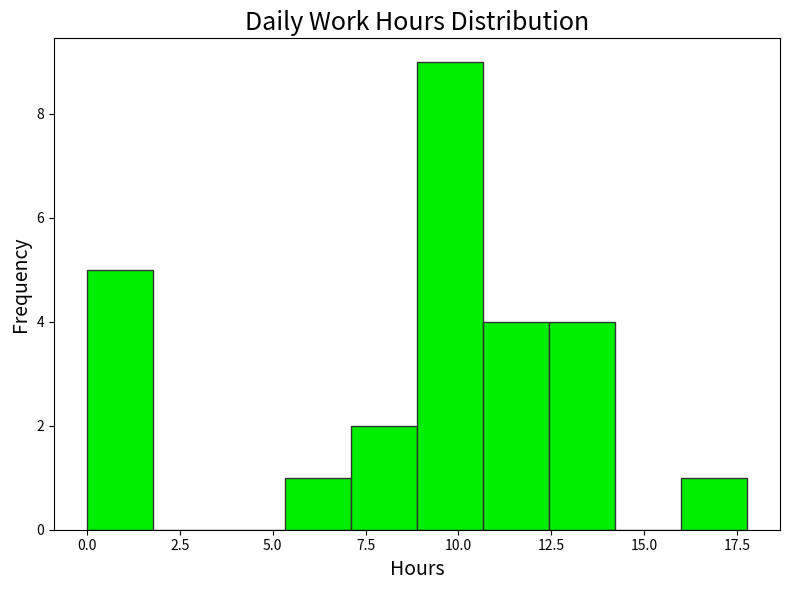

Read against the x-axis, roughly where is the centre of the tallest bar?

10.0